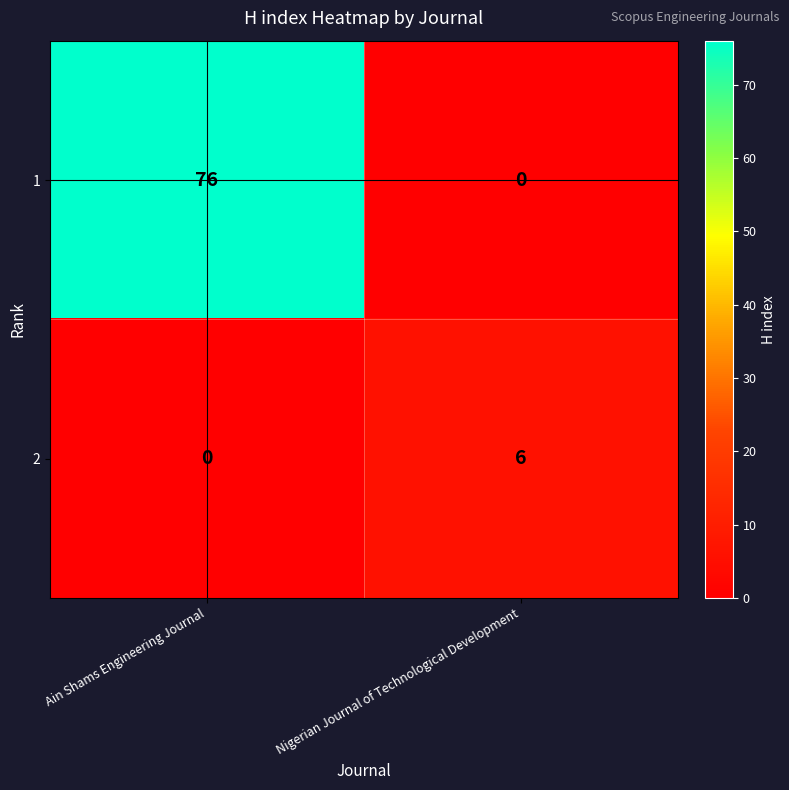

List the series in order of their peak value, lowest first.

2, 1